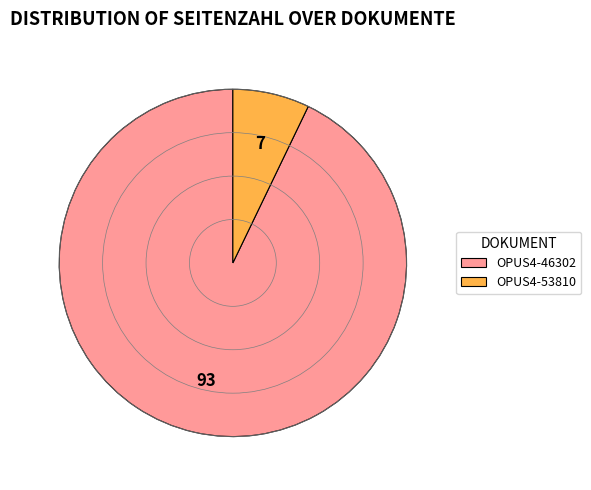

Rank the categories by value from lowest to highest.

OPUS4-53810, OPUS4-46302